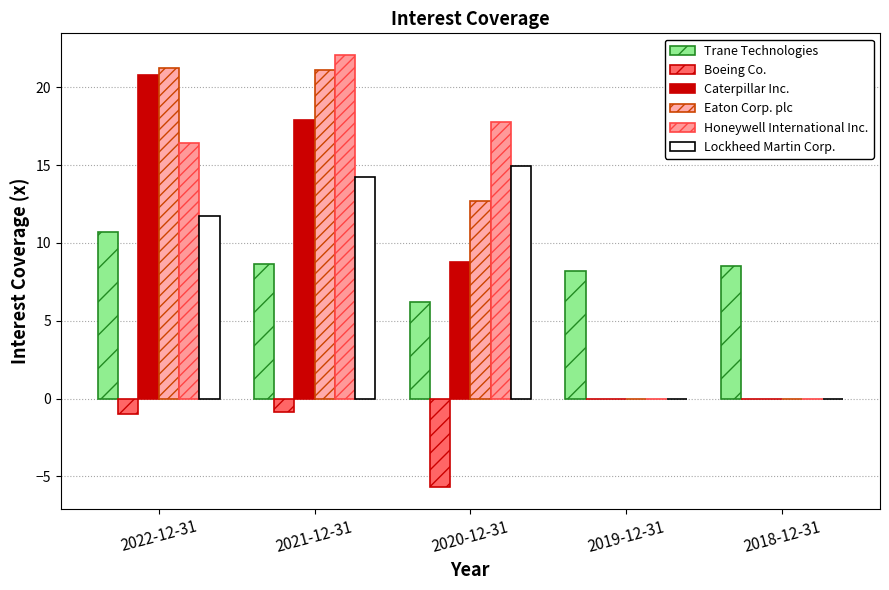

How many groups of bars are there?

5